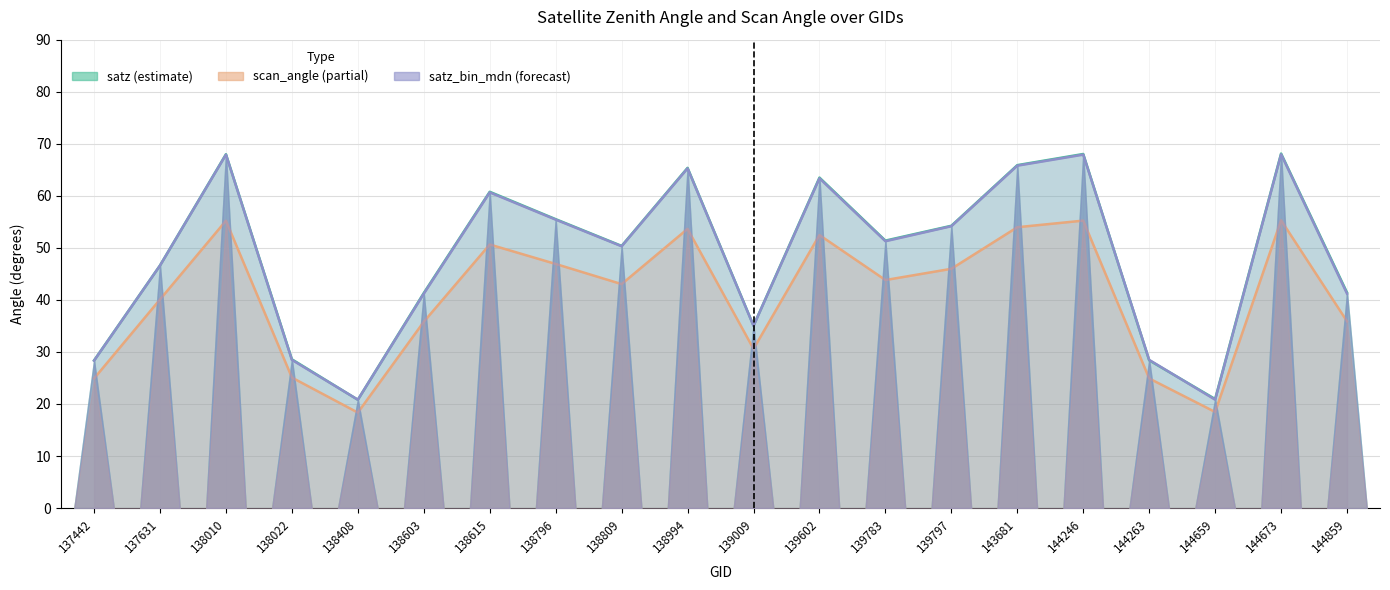

Reading left to right, transcribe all the data shown in this chart.

satz: 28.4	46.6	68.0	28.6	20.8	41.3	60.8	55.5	50.4	65.4	35.0	63.5	51.4	54.2	65.9	68.0	28.4	20.9	68.1	41.4
scan_angle: 24.9	40.1	55.2	25.1	18.3	35.8	50.6	46.9	43.0	53.6	30.6	52.5	43.8	46.0	54.0	55.2	24.9	18.5	55.3	35.9
satz_bin_mdn: 28.3	46.6	67.9	28.5	20.8	41.2	60.6	55.4	50.3	65.3	35.0	63.4	51.3	54.2	65.8	67.9	28.5	20.8	68.0	41.2